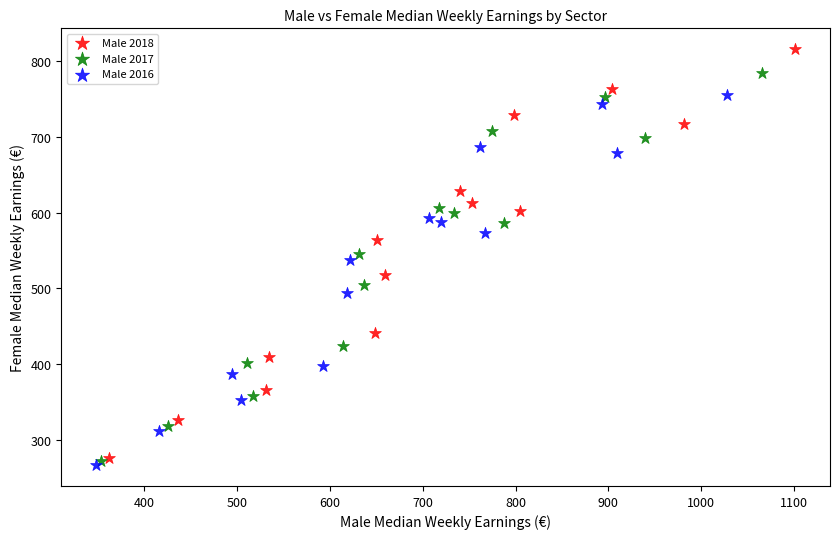

What are all the series names shown in the legend?

Male 2018, Male 2017, Male 2016